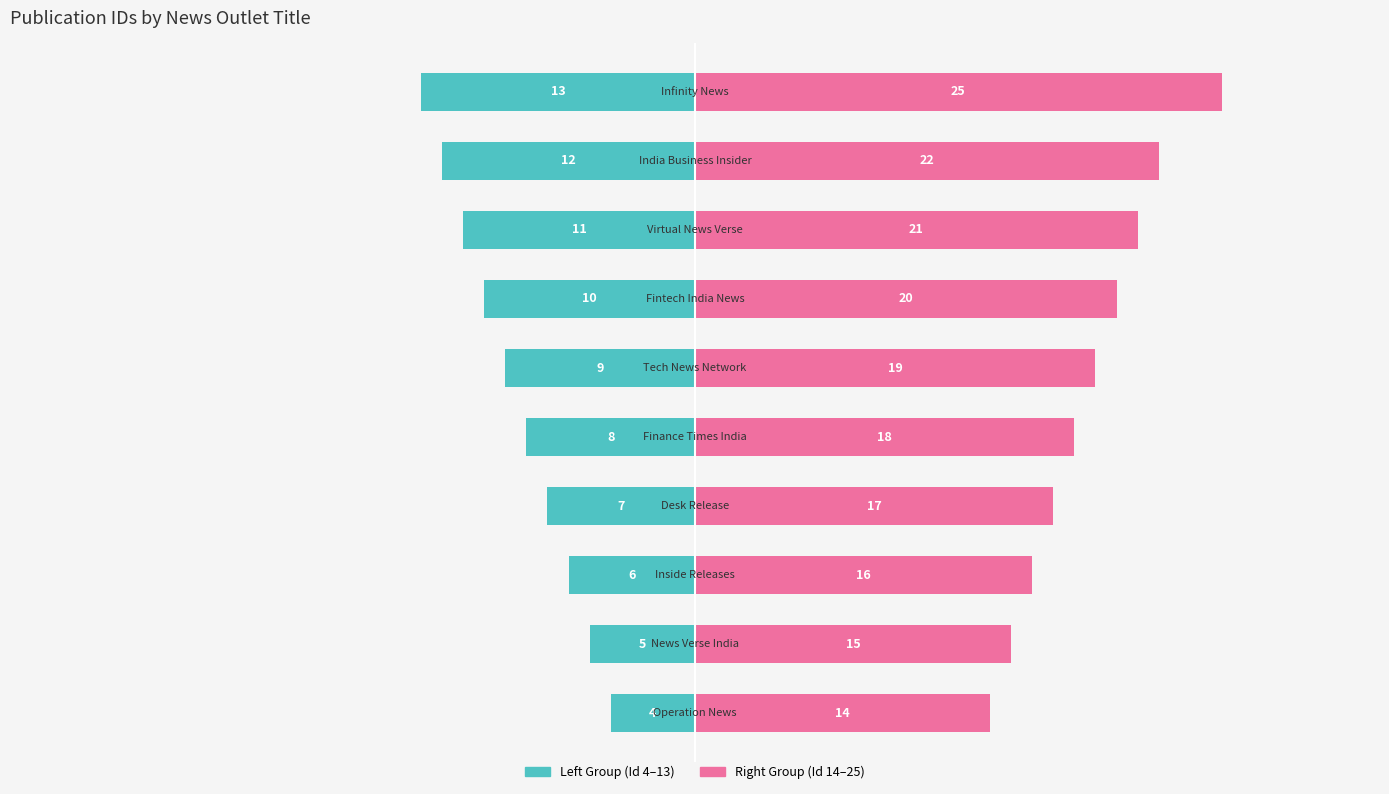

How many bars are there in total?

20